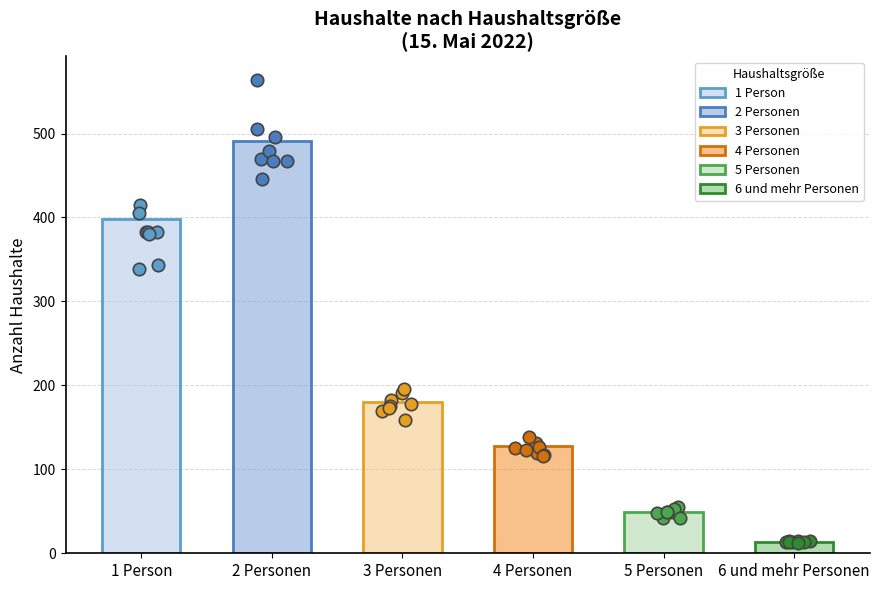

What is the change in value from 2 Personen to 6 und mehr Personen?

-477